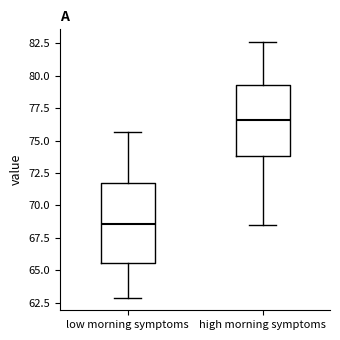

Comparing the boxes themselves (not the whiskers), which one is the tallest?

low morning symptoms